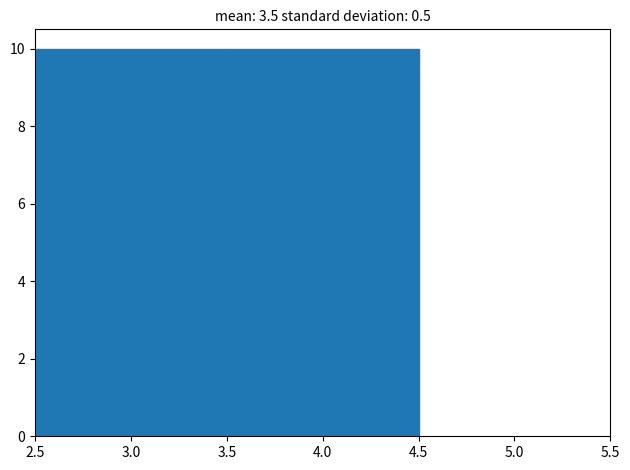

What is the height of the bar covering 3.5 to 4.5 on the x-axis? The values are not printed on the chart, so give them approximately, as read against the axis.

10